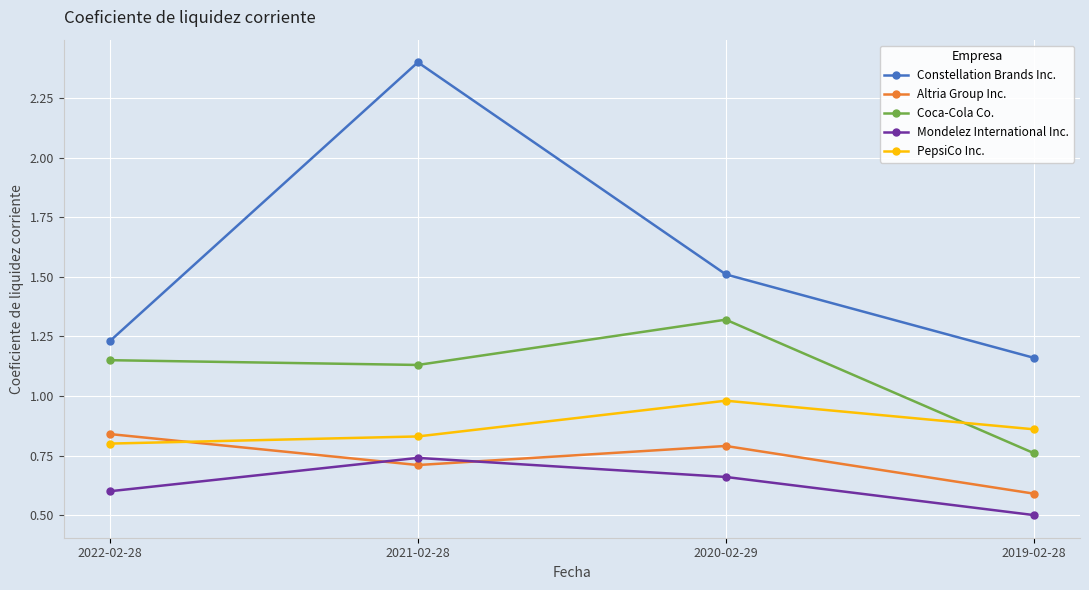

True or false: Constellation Brands Inc. has more than 0 interior local peaks.

True